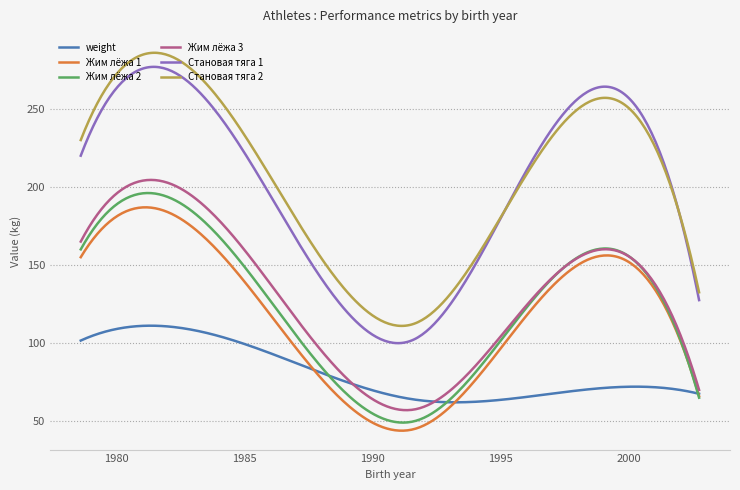

At how many categories does at least one series exceed 81?

300